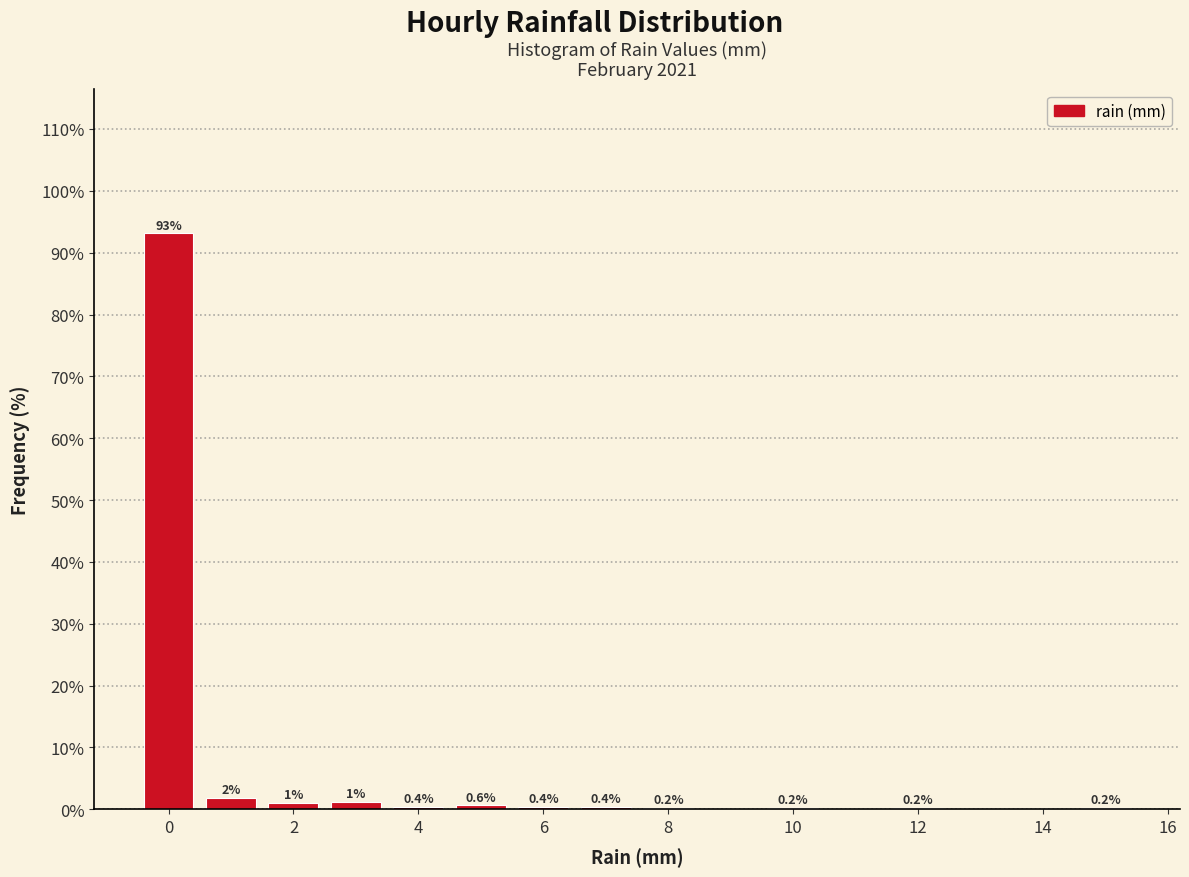

Over which range of the x-axis is the bar tallest?

-0.5 to 0.5